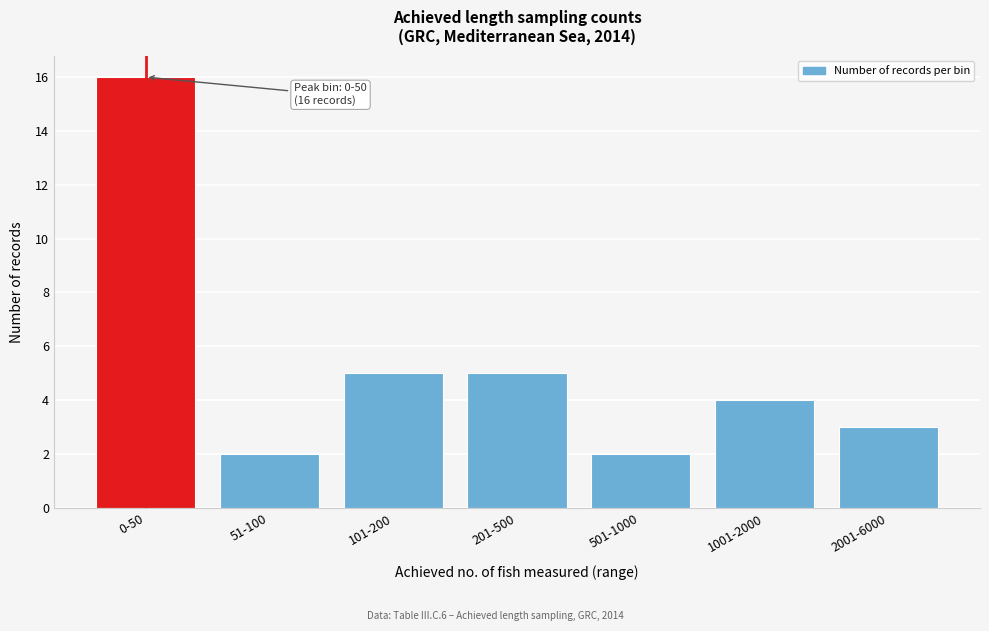

Reading left to right, transcribe all the data shown in this chart.

16	2	5	5	2	4	3